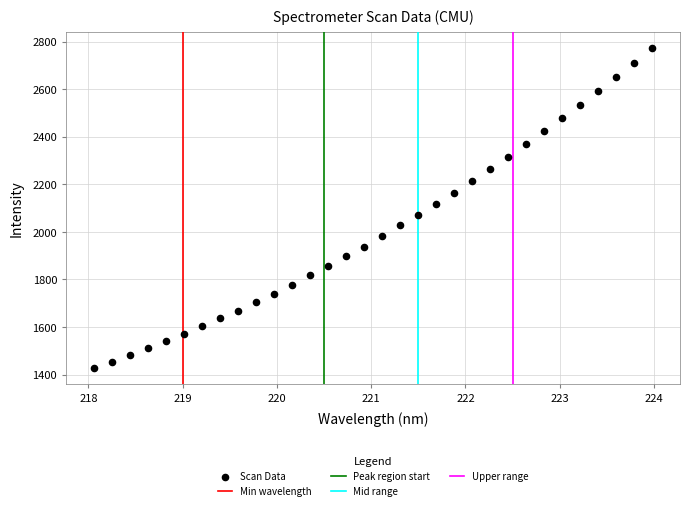

What is the range of X values (max minus min)?

5.9